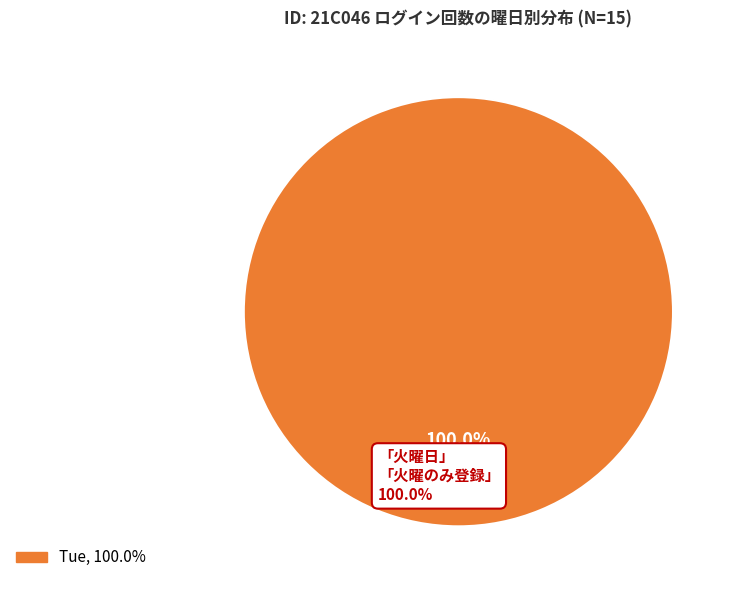

Is there a majority slice in this chart?

Yes